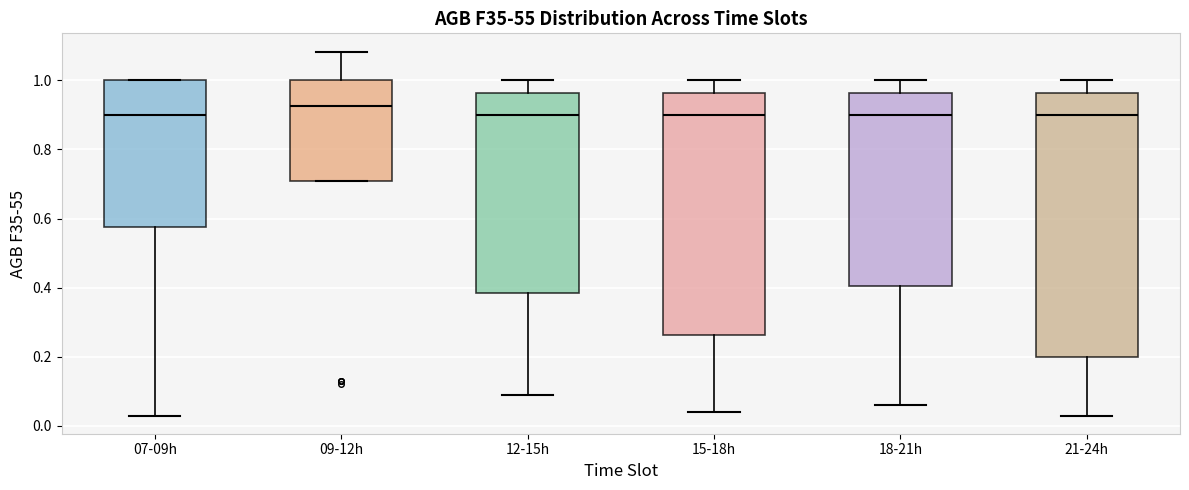

Where is the upper edge of the box for 18-21h on the y-axis? The values are not printed on the chart, so give them approximately, as read against the axis.

0.96